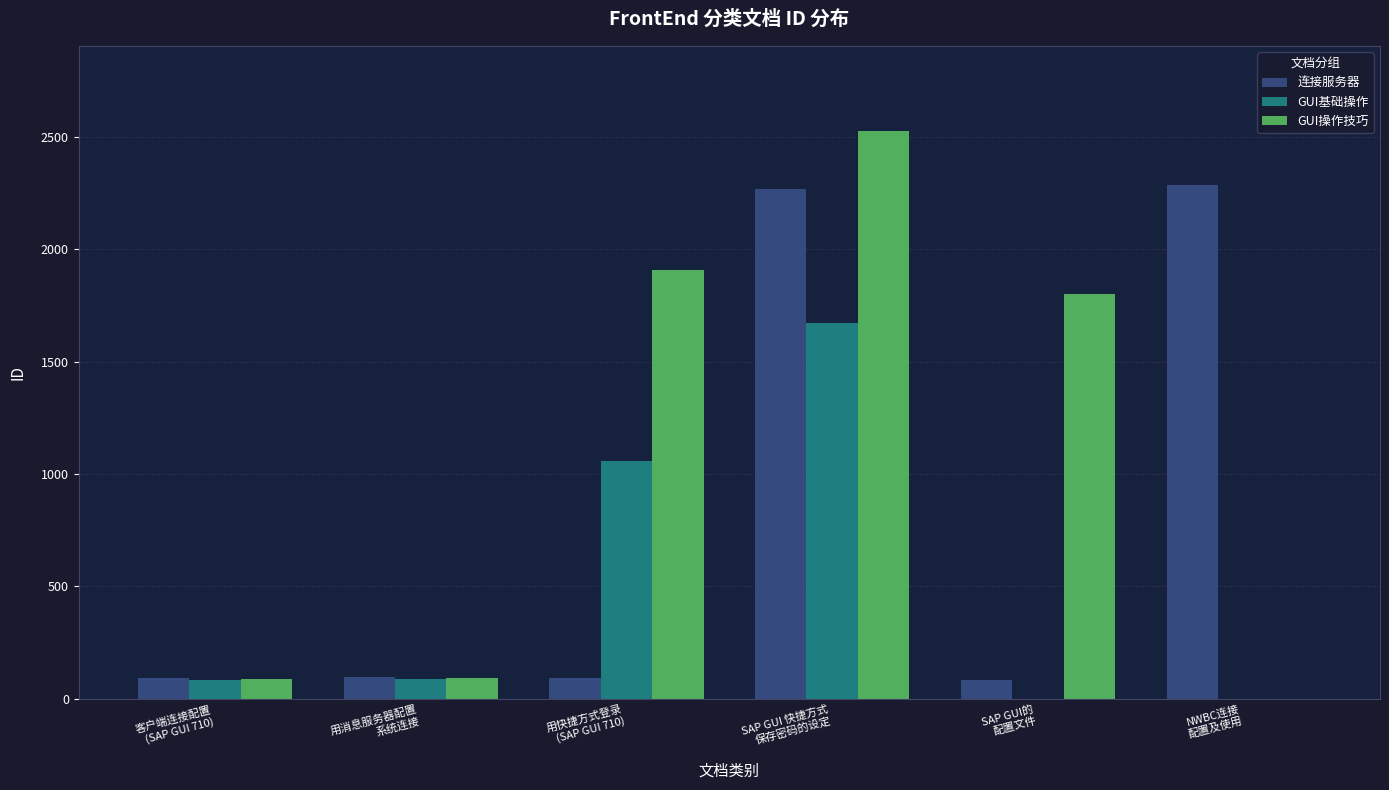

What is the maximum value for GUI基础操作?

1673